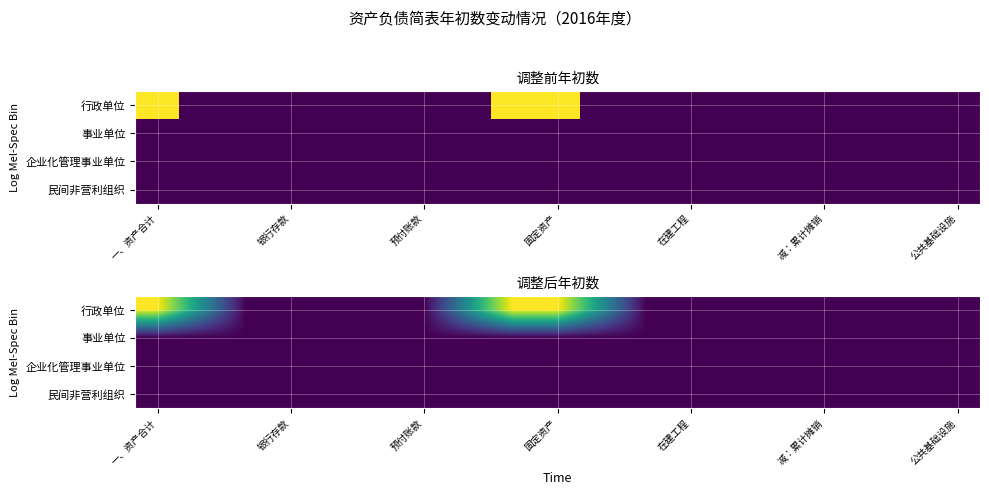

Which category has the lowest value in the 事业单位 series?

一、资产合计